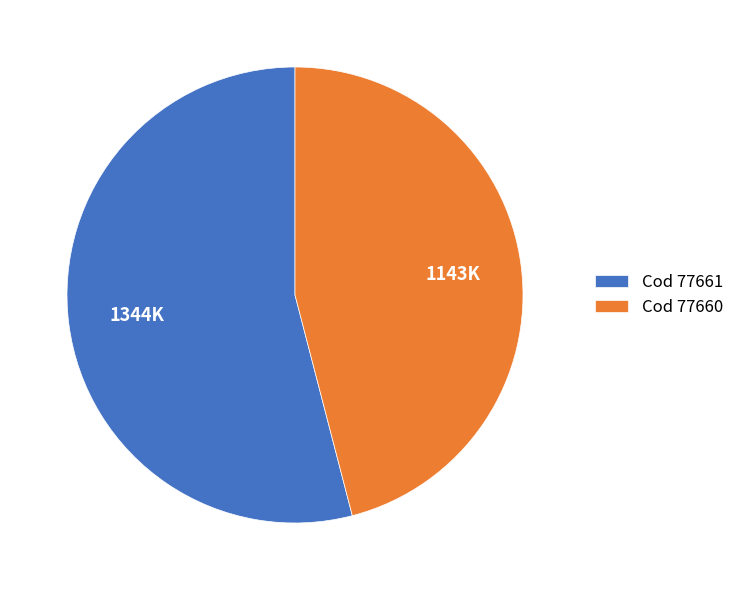

Between Cod 77661 and Cod 77660, which is larger?

Cod 77661